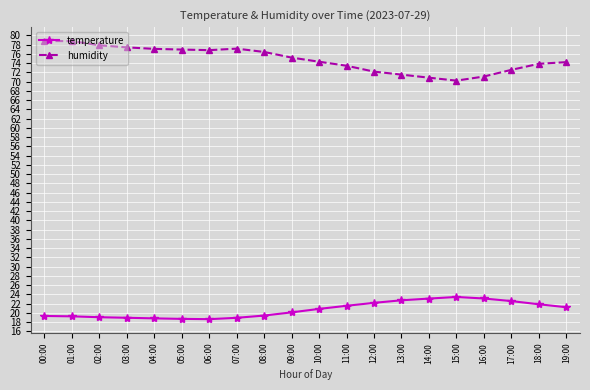

Which series has the largest total across all categories?

humidity